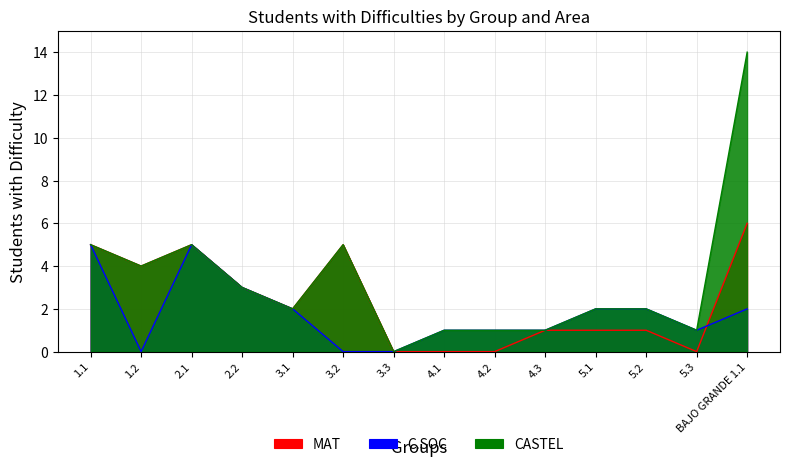

What position from the right is 2.2?

11